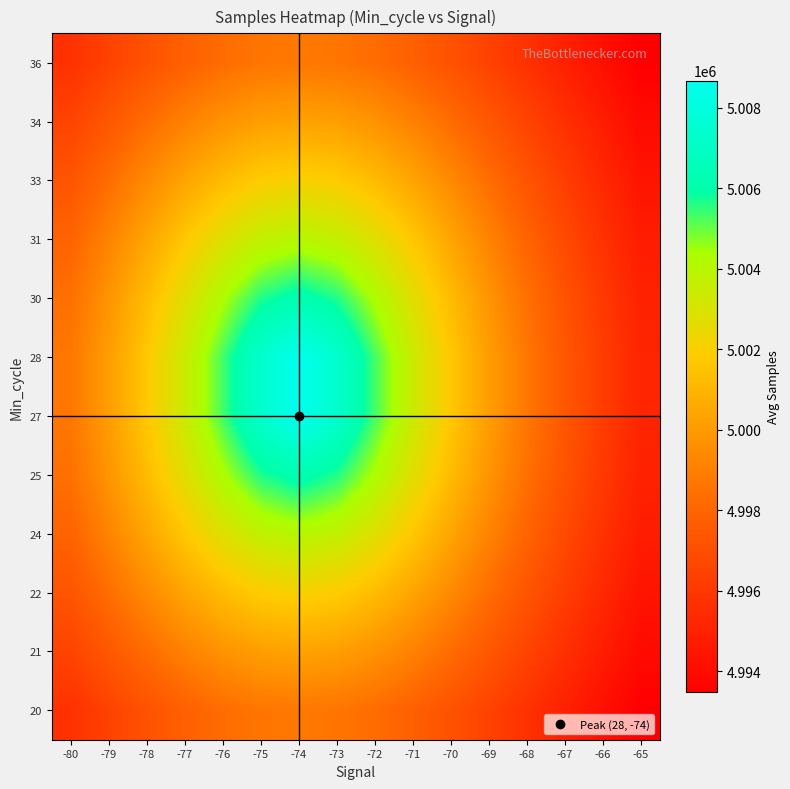

What is the minimum value shown in the chart?

4993475.8